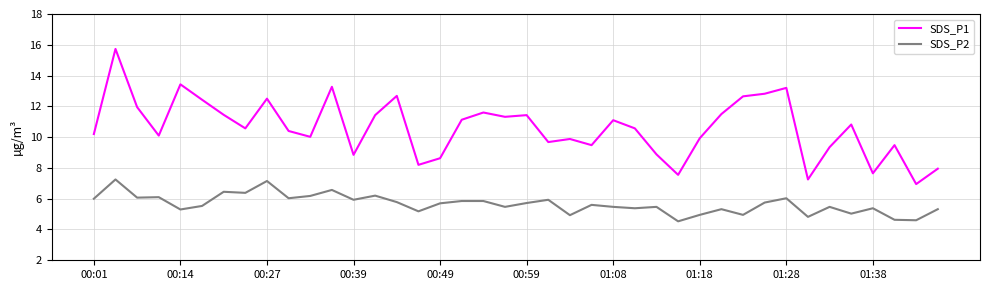

Which series has the widest spread of values?

SDS_P1